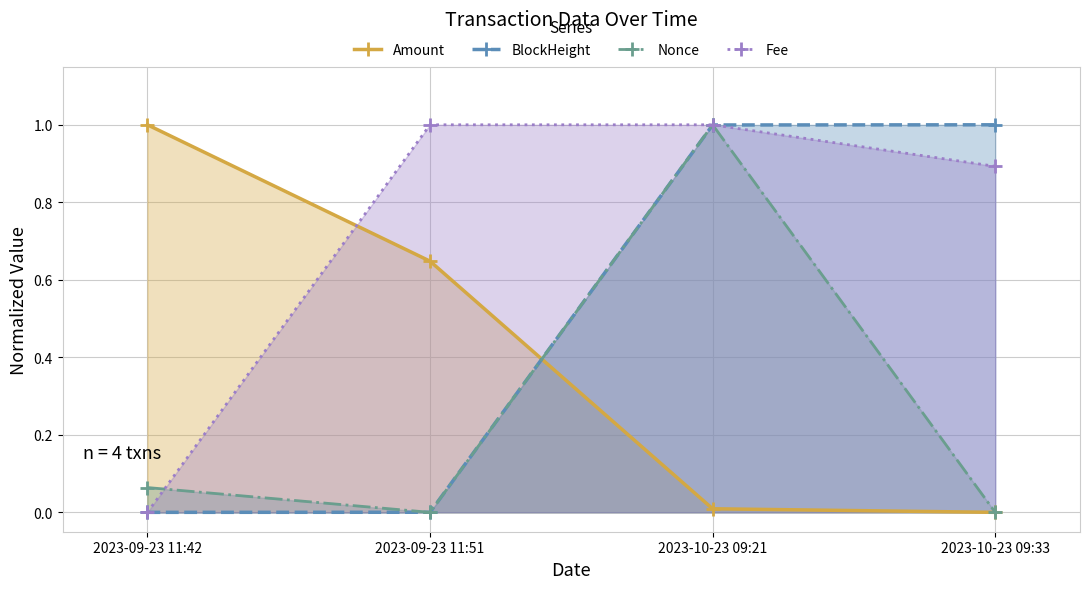

Which series has the widest spread of values?

Amount